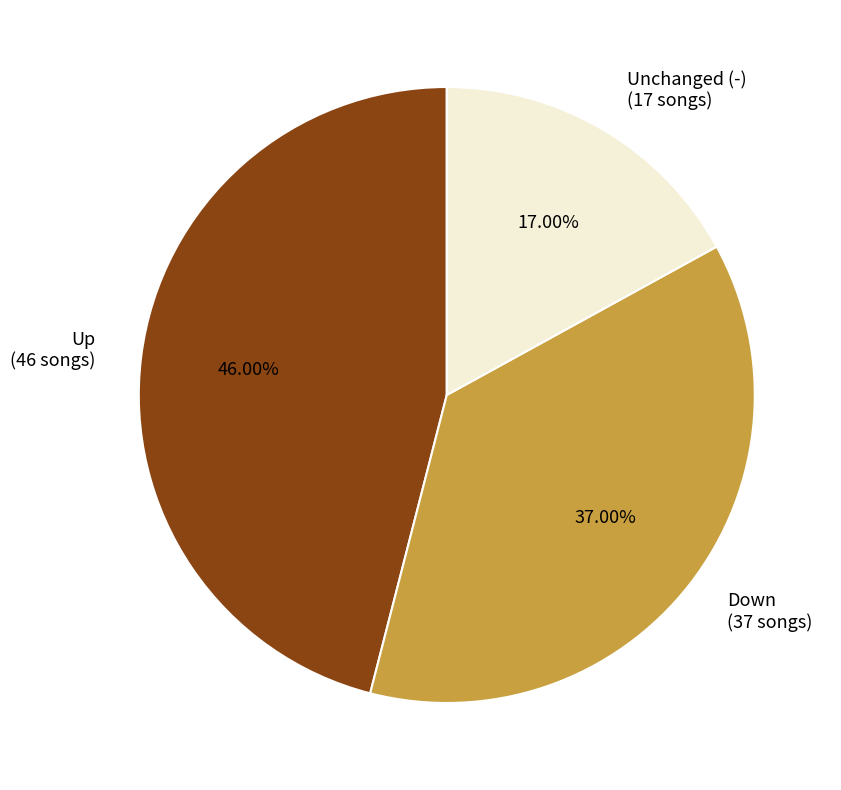

Rank the categories by value from highest to lowest.

Up, Down, Unchanged (-)